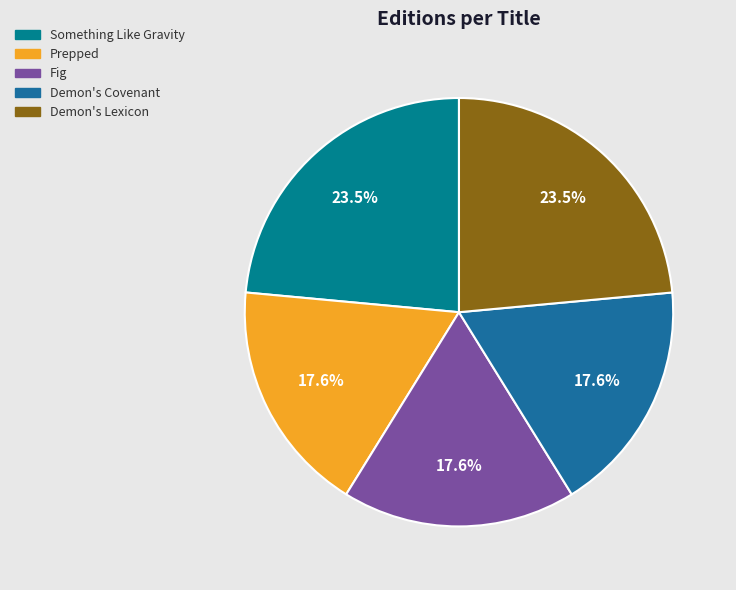

Is it true that Demon's Covenant is 12% of the pie?

False